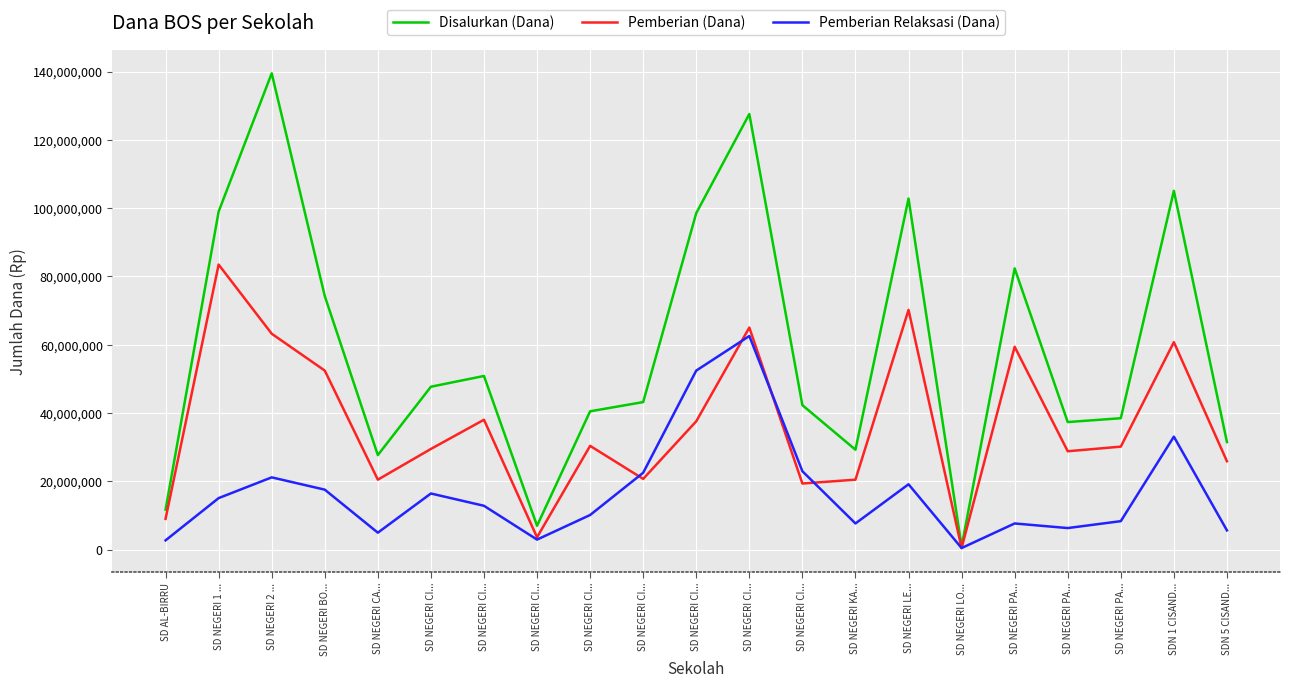

Reading left to right, what are all the values shown in this chart?

Disalurkan (Dana): SD AL-BIRRU=11700000	SD NEGERI 1 ...=99000000	SD NEGERI 2 ...=139500000	SD NEGERI BO...=74250000	SD NEGERI CA...=27675000	SD NEGERI CI...=47700000	SD NEGERI CI...=50850000	SD NEGERI CI...=6975000	SD NEGERI CI...=40500000	SD NEGERI CI...=43200000	SD NEGERI CI...=98550000	SD NEGERI CI...=127575000	SD NEGERI CI...=42300000	SD NEGERI KA...=29250000	SD NEGERI LE...=102825000	SD NEGERI LO...=900000	SD NEGERI PA...=82350000	SD NEGERI PA...=37350000	SD NEGERI PA...=38475000	SDN 1 CISAND...=105075000	SDN 5 CISAND...=31500000
Pemberian (Dana): SD AL-BIRRU=9000000	SD NEGERI 1 ...=83475000	SD NEGERI 2 ...=63225000	SD NEGERI BO...=52425000	SD NEGERI CA...=20475000	SD NEGERI CI...=29475000	SD NEGERI CI...=38025000	SD NEGERI CI...=3600000	SD NEGERI CI...=30375000	SD NEGERI CI...=20700000	SD NEGERI CI...=37575000	SD NEGERI CI...=65025000	SD NEGERI CI...=19350000	SD NEGERI KA...=20475000	SD NEGERI LE...=70200000	SD NEGERI LO...=450000	SD NEGERI PA...=59400000	SD NEGERI PA...=28800000	SD NEGERI PA...=30150000	SDN 1 CISAND...=60750000	SDN 5 CISAND...=25875000
Pemberian Relaksasi (Dana): SD AL-BIRRU=2700000	SD NEGERI 1 ...=15075000	SD NEGERI 2 ...=21150000	SD NEGERI BO...=17550000	SD NEGERI CA...=4950000	SD NEGERI CI...=16425000	SD NEGERI CI...=12825000	SD NEGERI CI...=2925000	SD NEGERI CI...=10125000	SD NEGERI CI...=22500000	SD NEGERI CI...=52425000	SD NEGERI CI...=62550000	SD NEGERI CI...=22950000	SD NEGERI KA...=7650000	SD NEGERI LE...=19125000	SD NEGERI LO...=450000	SD NEGERI PA...=7650000	SD NEGERI PA...=6300000	SD NEGERI PA...=8325000	SDN 1 CISAND...=33075000	SDN 5 CISAND...=5625000